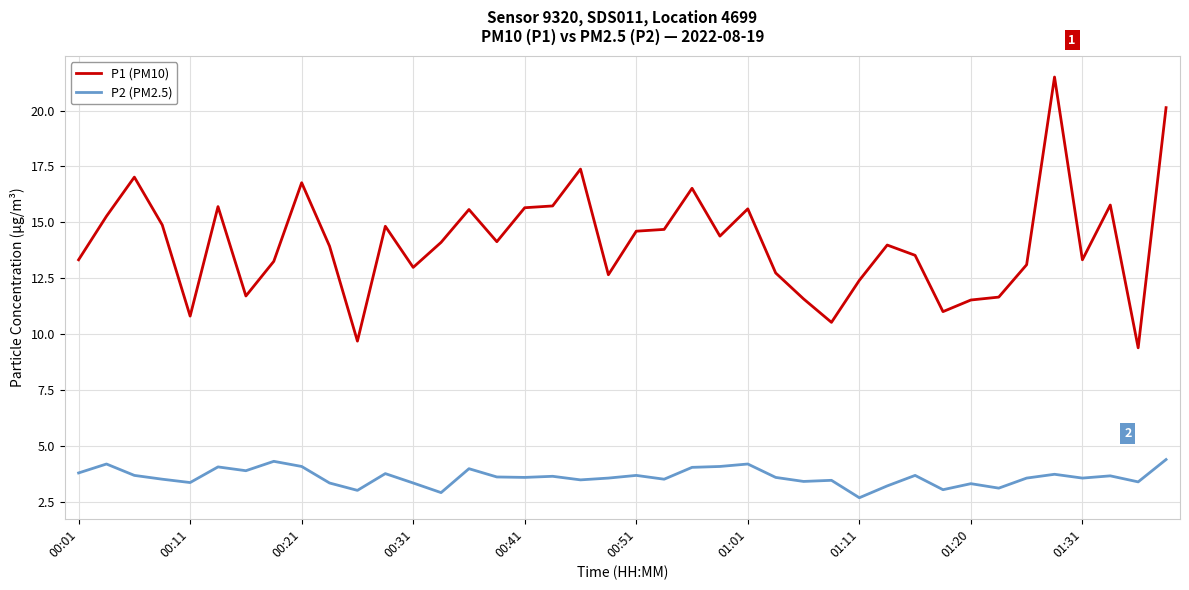

Which series has the largest total across all categories?

P1 (PM10)